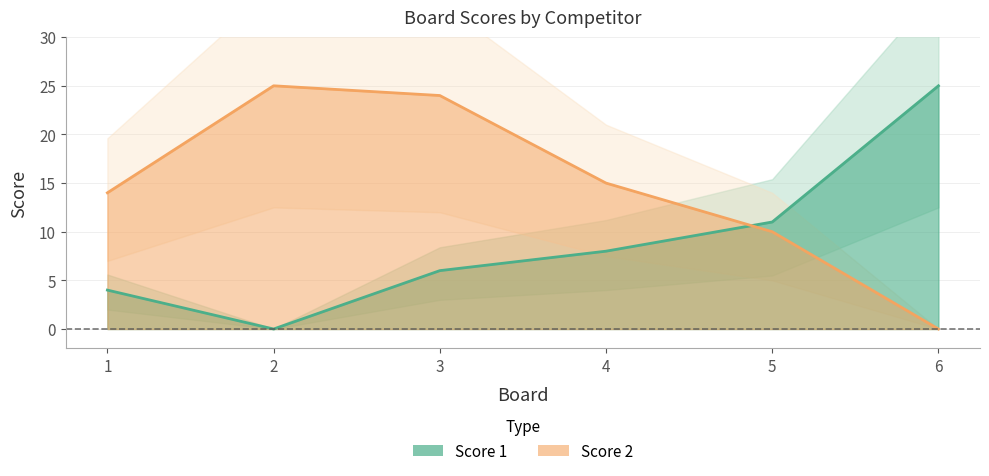

Which has a higher value, 2 or 4?

4